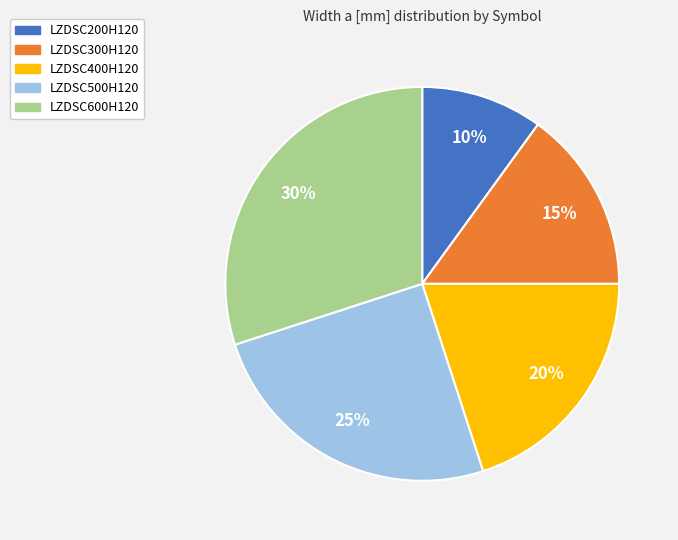

Is the sum of LZDSC400H120 and LZDSC200H120 greater than half?

No